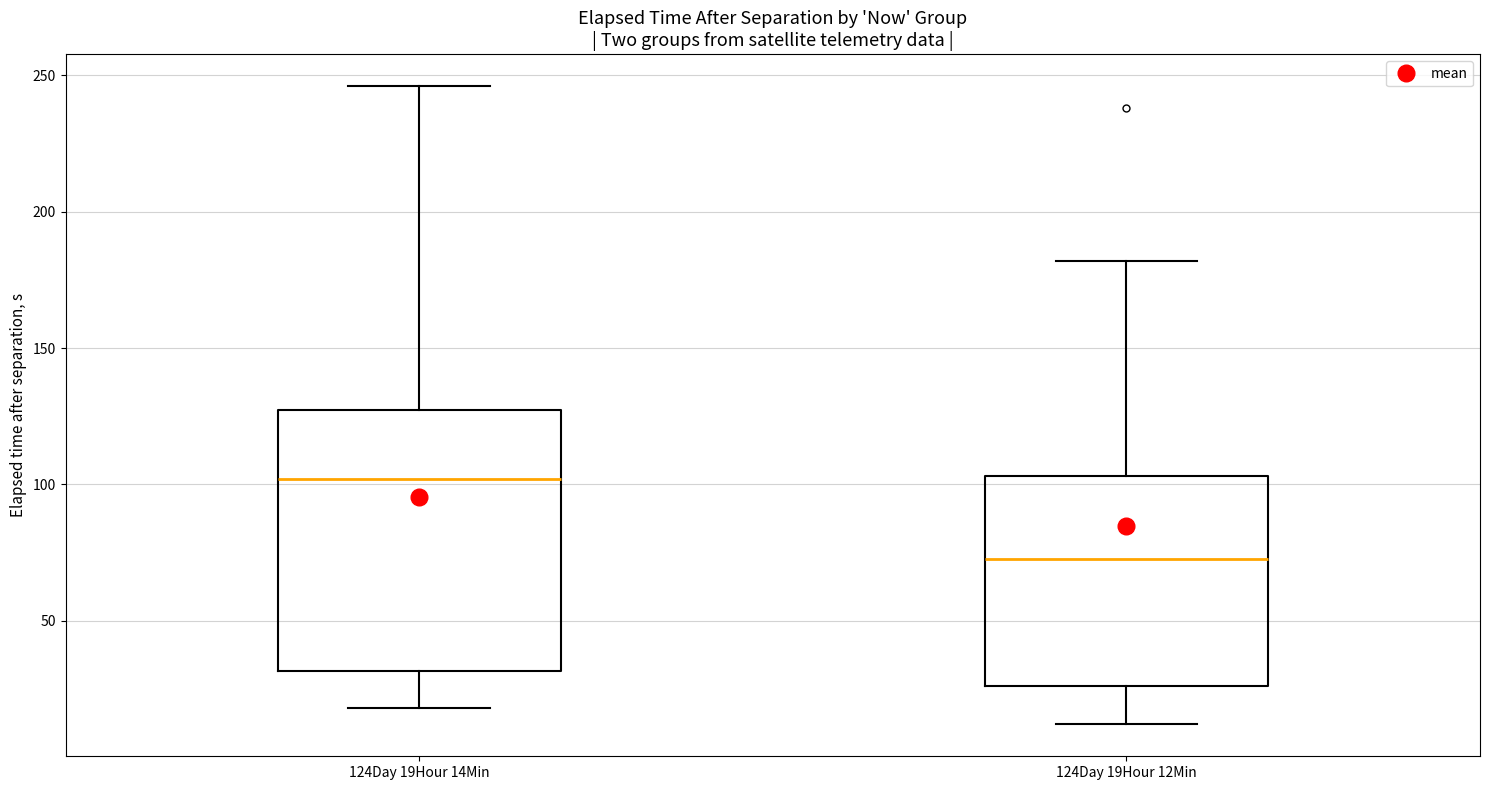

Reading left to right, read every box against the y-axis: the position of its median line, the range the box covers, and the ends of its whiskers. The values are not printed on the chart, so give them approximately, as read against the axis.

124Day 19Hour 14Min: median 100, box 30 to 125, whiskers 20 to 245
124Day 19Hour 12Min: median 75, box 25 to 105, whiskers 10 to 180